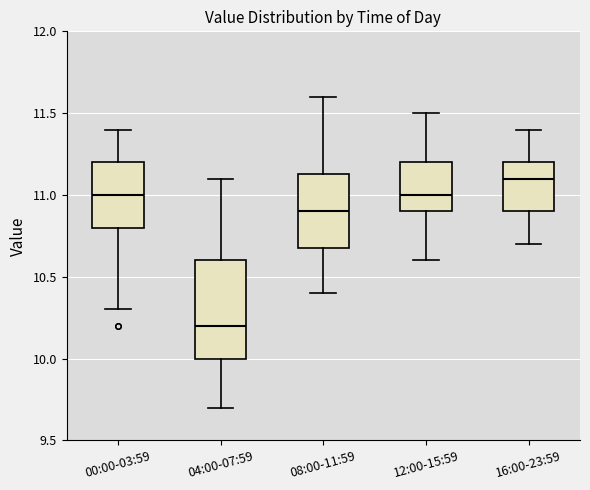

Which box's median line is the highest?

16:00-23:59